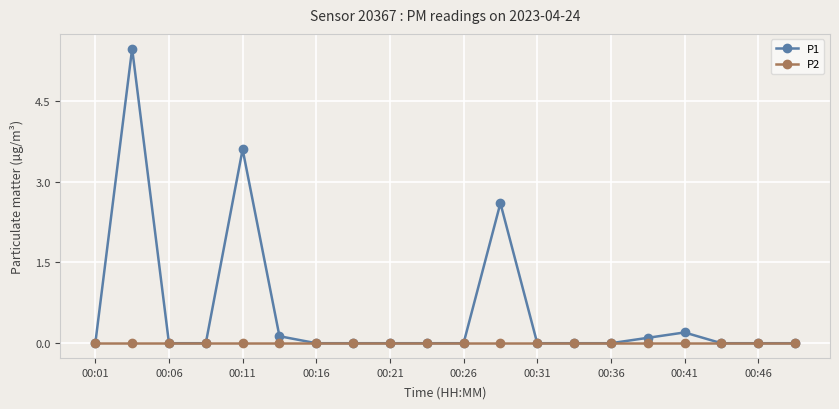

True or false: P1 has more than 0 interior local peaks.

True